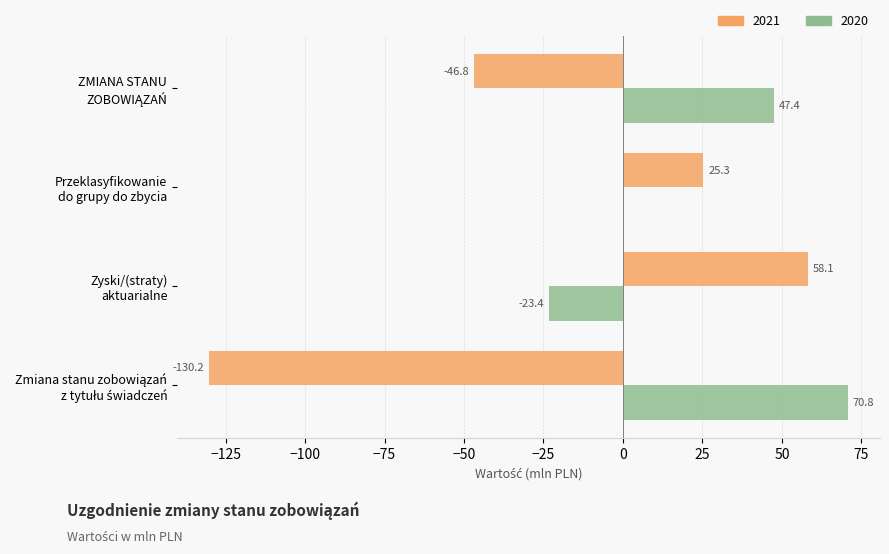

Is it true that 2020 equals -23.4 at Zyski/(straty)
aktuarialne?

True